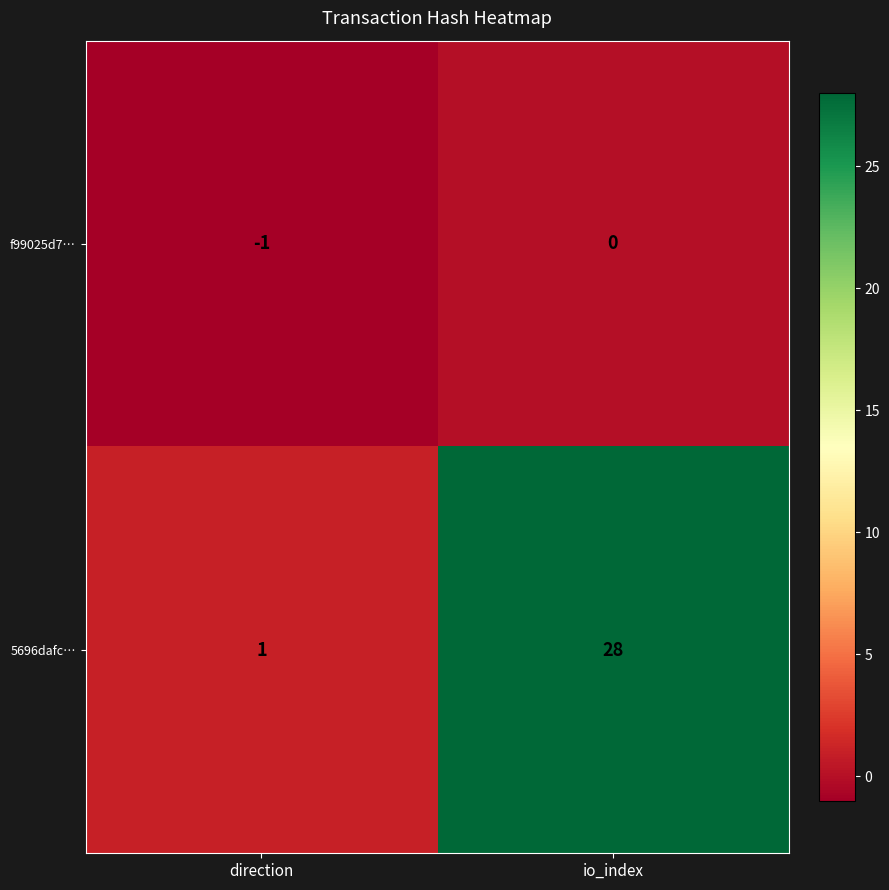

The value of 5696dafc… at io_index is 28. True or false?

True